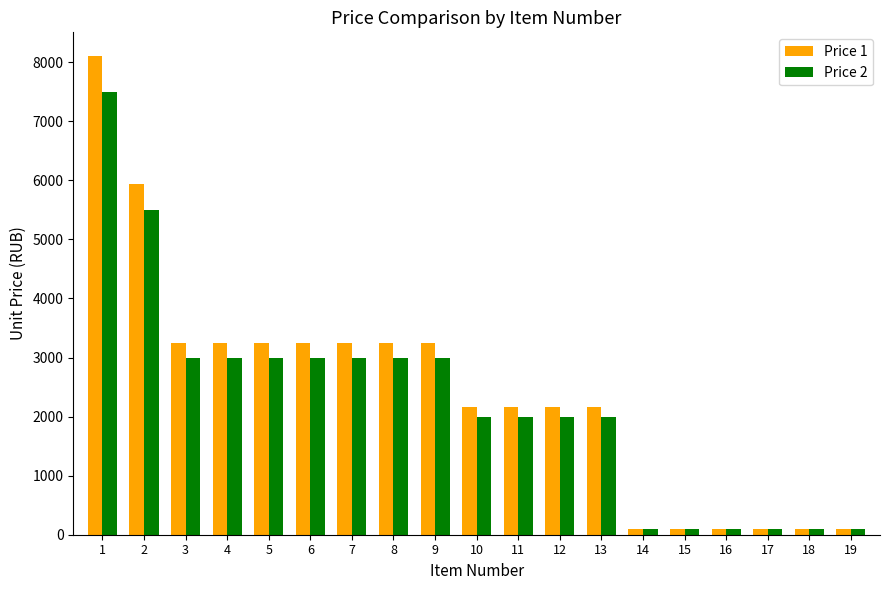

At 13, list the series in order from largest to smallest.

Price 1, Price 2